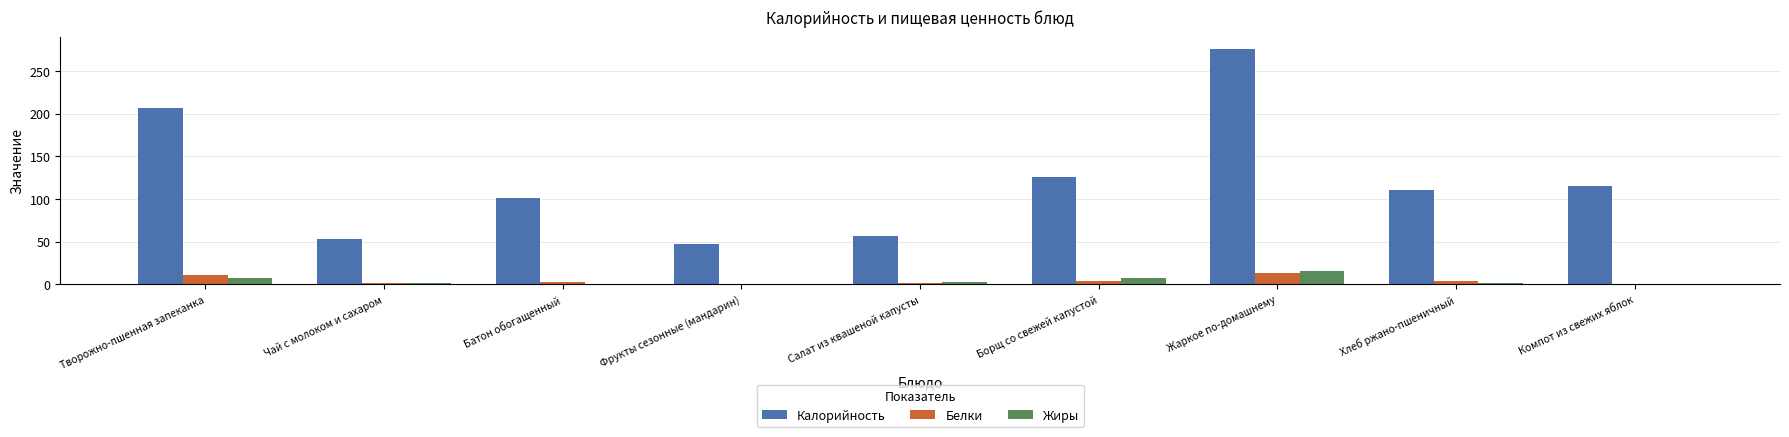

What value does the Белки series have at Творожно-пшенная запеканка?

11.2